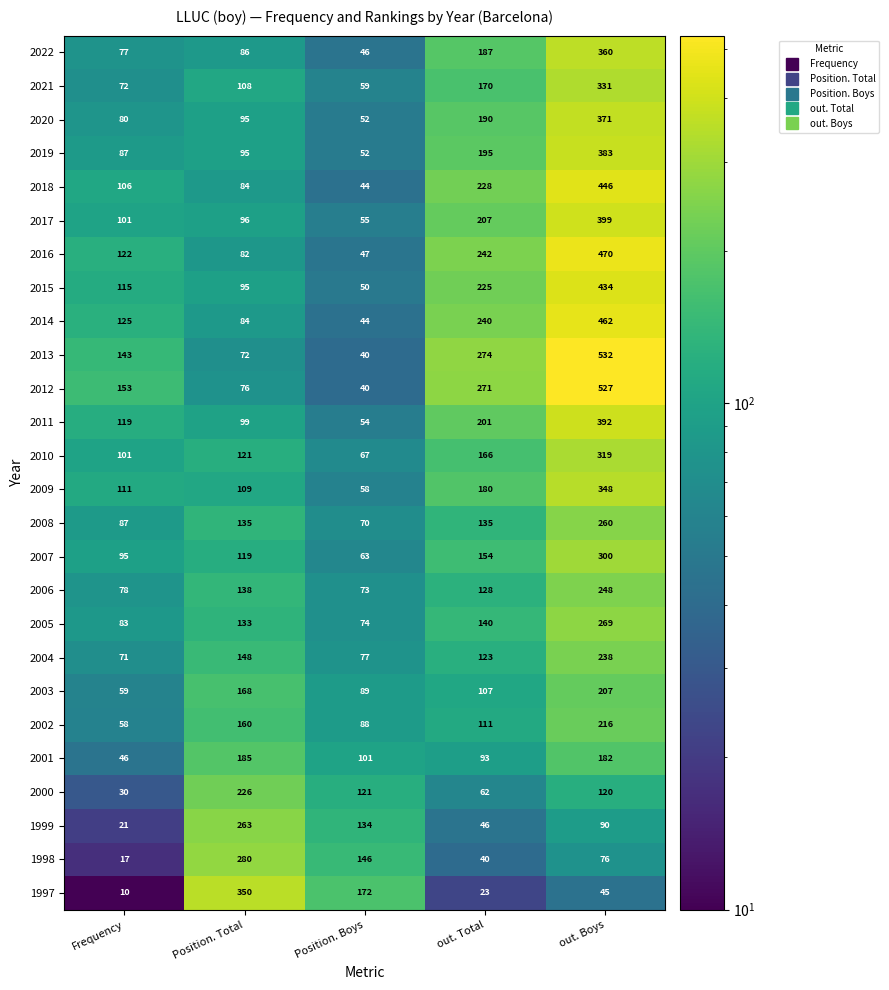

Where is 2012 nearest to the value 283?

out. Total